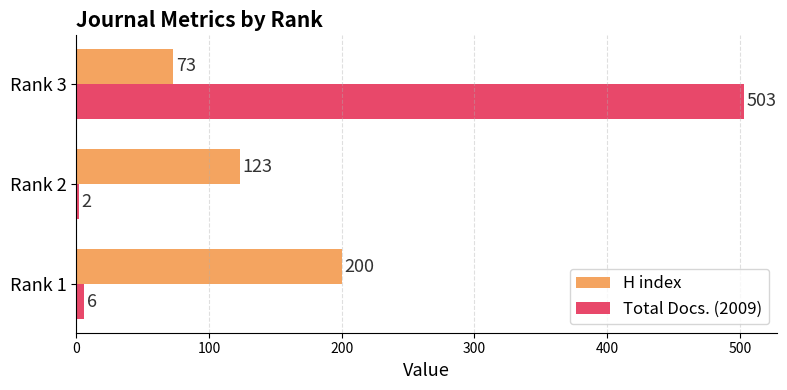

Where is Total Docs. (2009) nearest to the value 252?

Rank 1